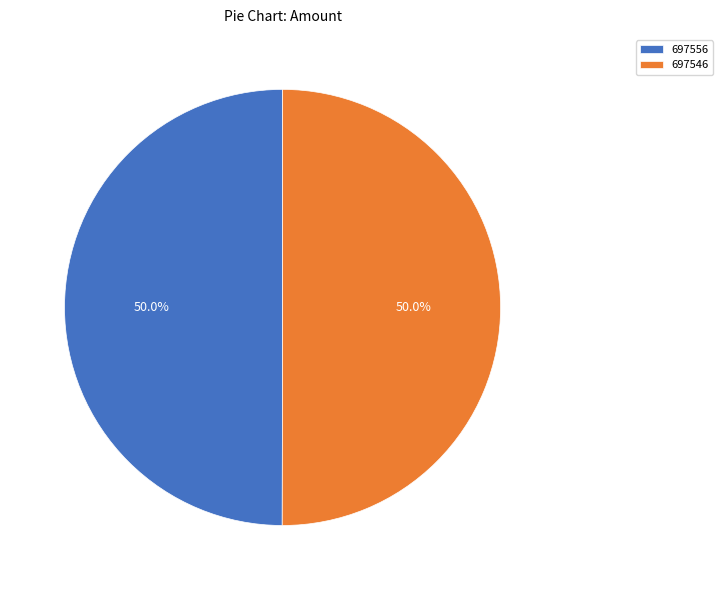

The 697546 slice represents 50% of the pie. True or false?

True